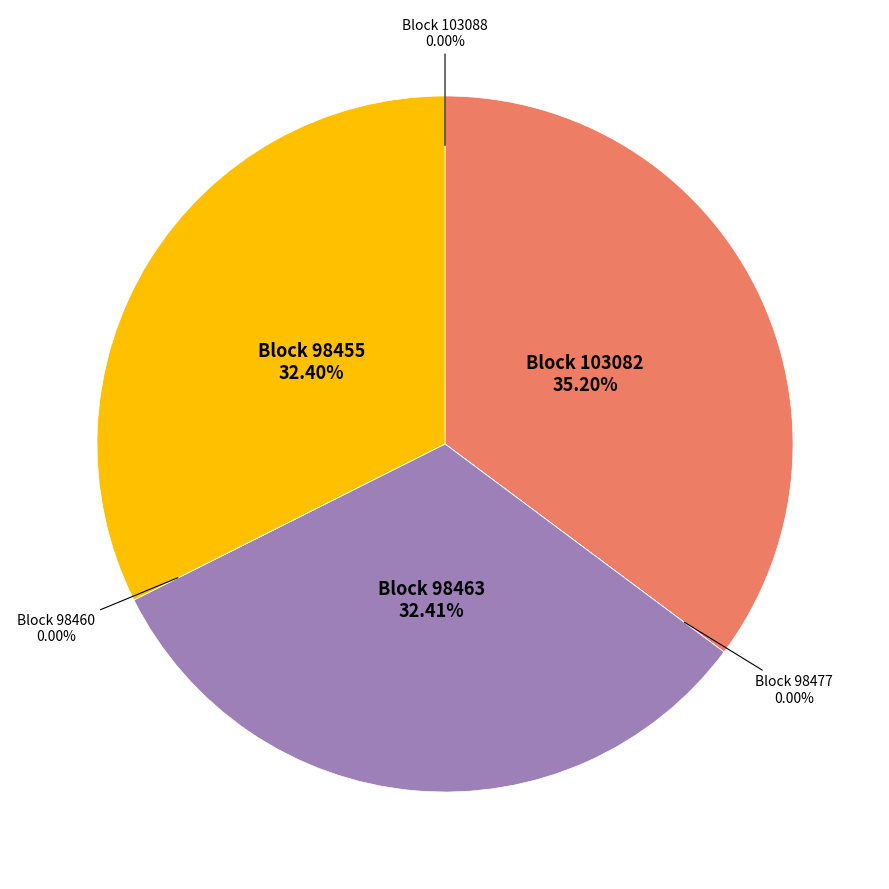

To the nearest percent, what is the difference between the largest and smallest slice percentages?

35%